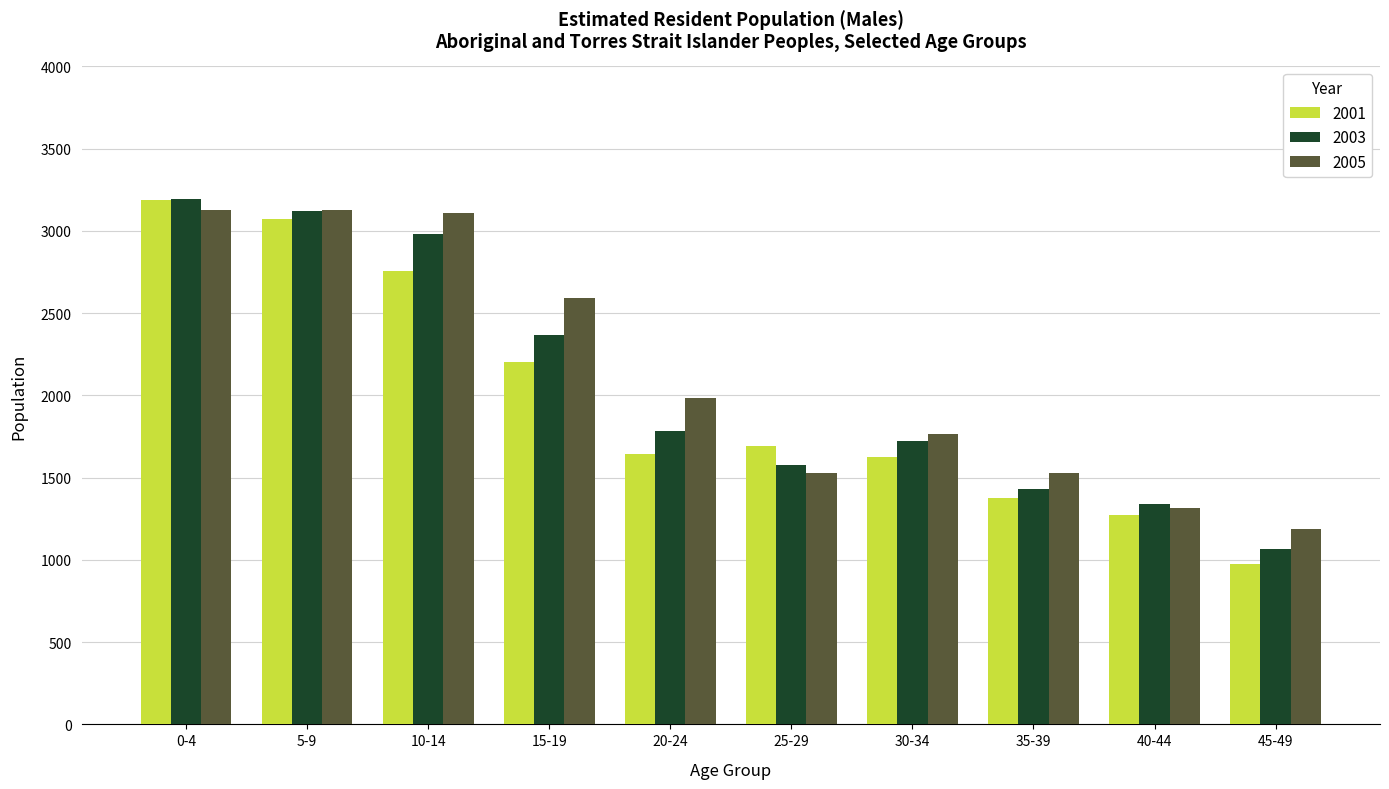

List the series in order of their overall mean, lowest first.

2001, 2003, 2005